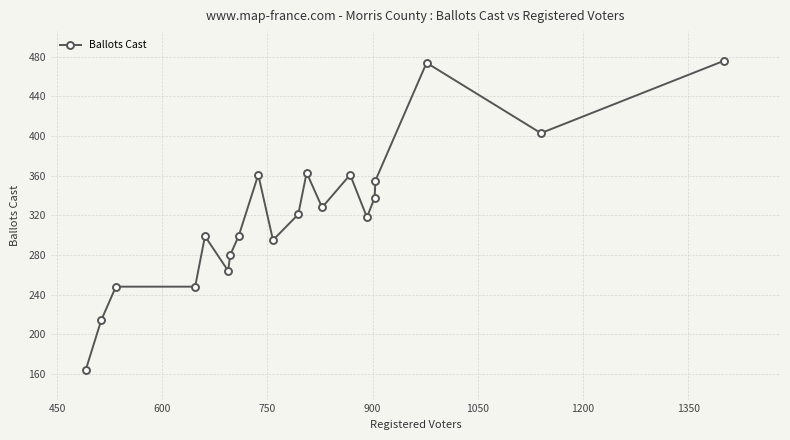

Reading right to left, extract all data points from this chart.

476	403	474	355	338	318	361	328	363	321	295	361	299	280	264	299	248	248	214	164